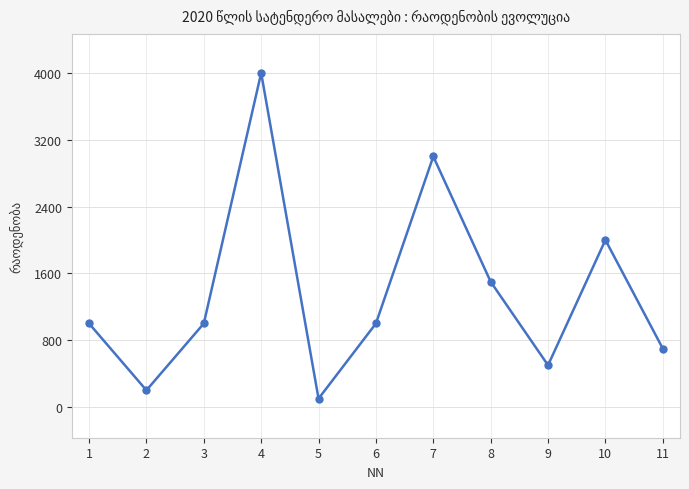

Which has a higher value, 3 or 8?

8